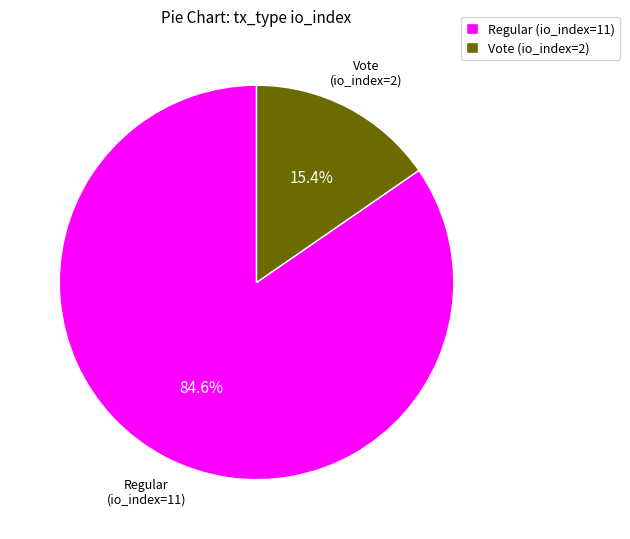

Approximately how many times larger is the value at Regular (io_index=11) compared to Vote (io_index=2)?

5.5